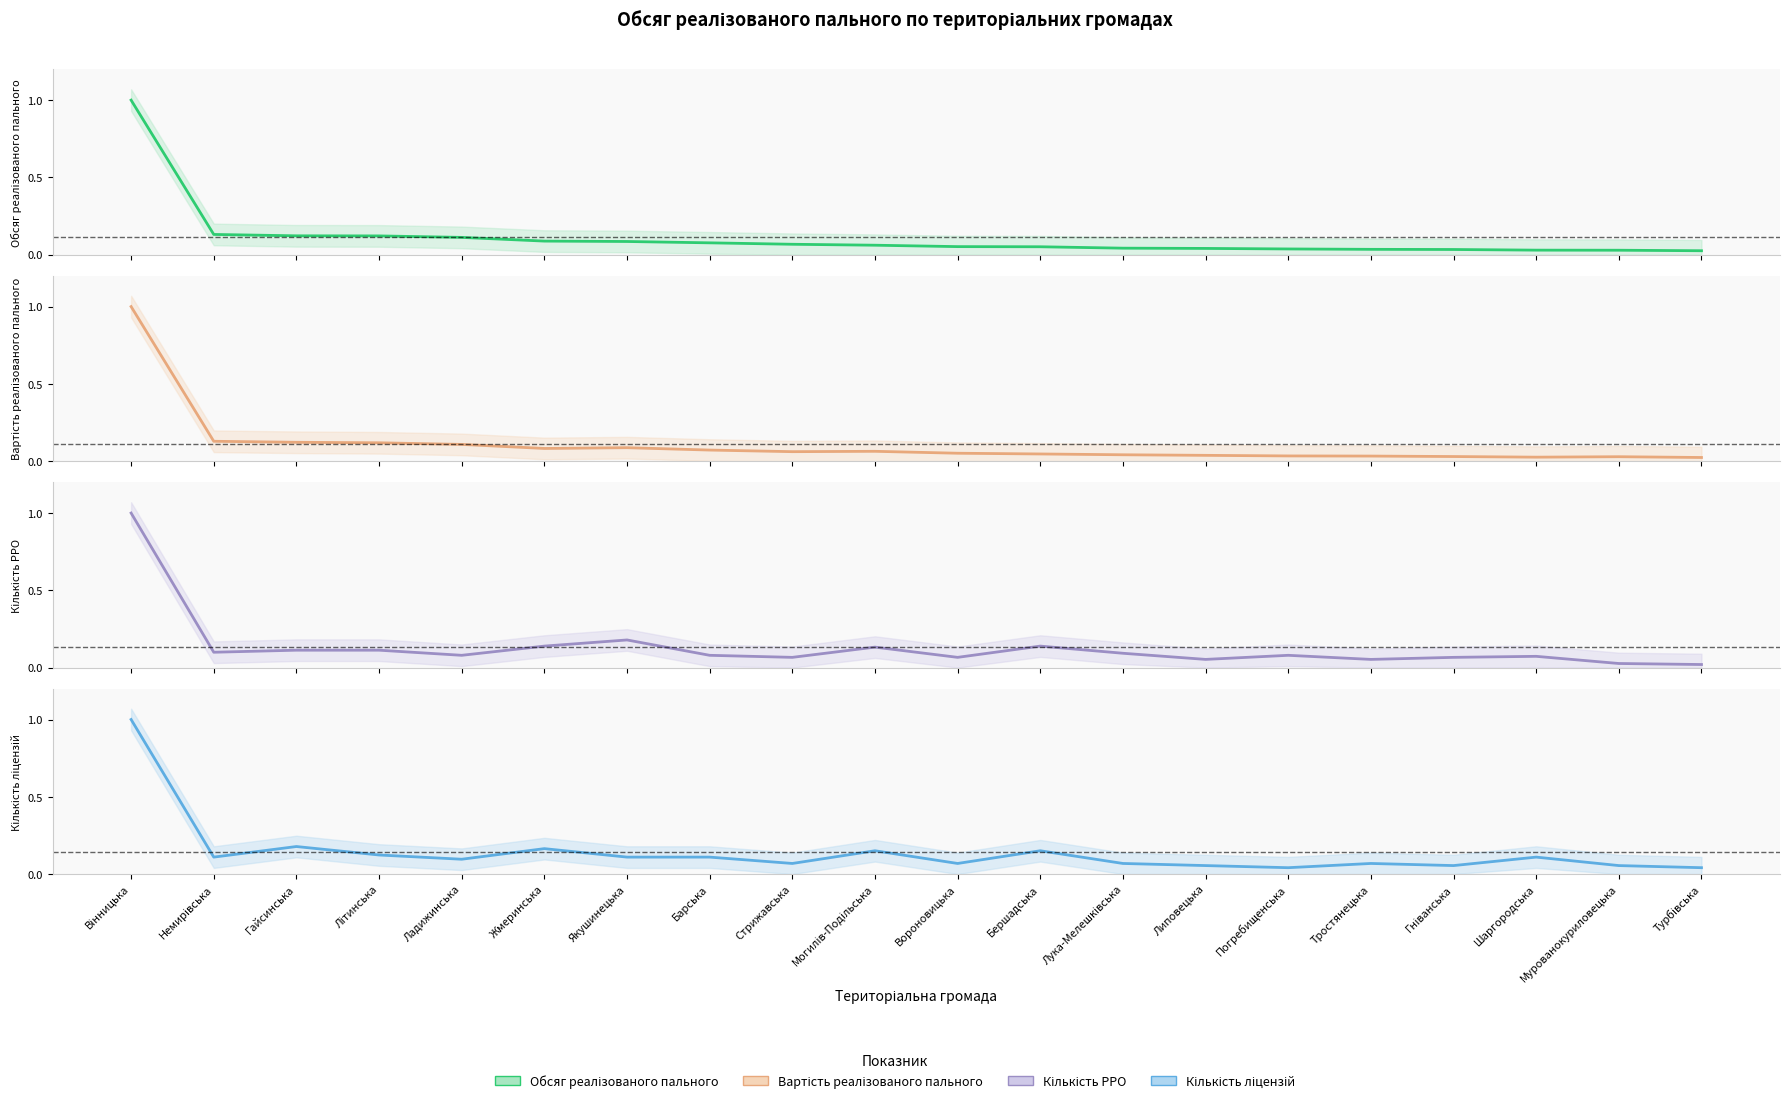

True or false: Кількість ліцензій has a value of 0.1 at Гніванська.

False